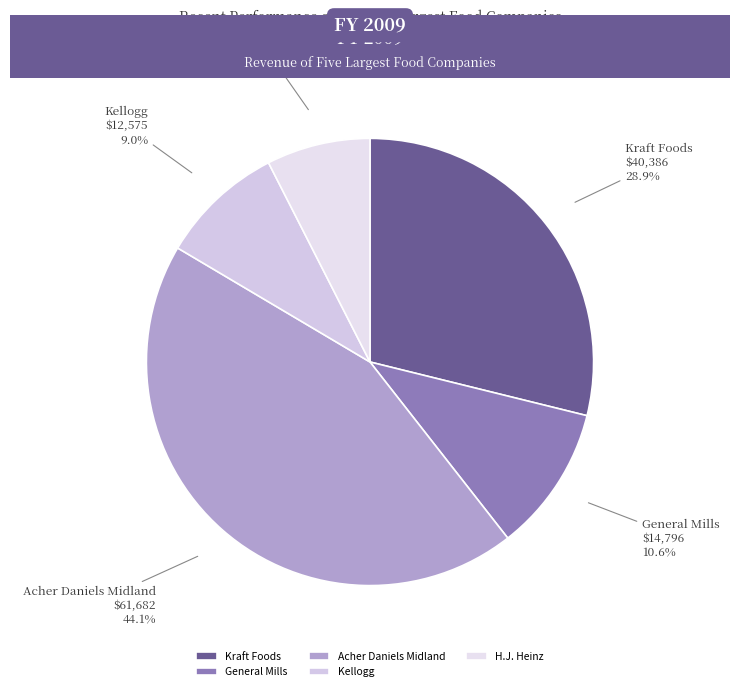

Rank the categories by value from highest to lowest.

Acher Daniels Midland, Kraft Foods, General Mills, Kellogg, H.J. Heinz